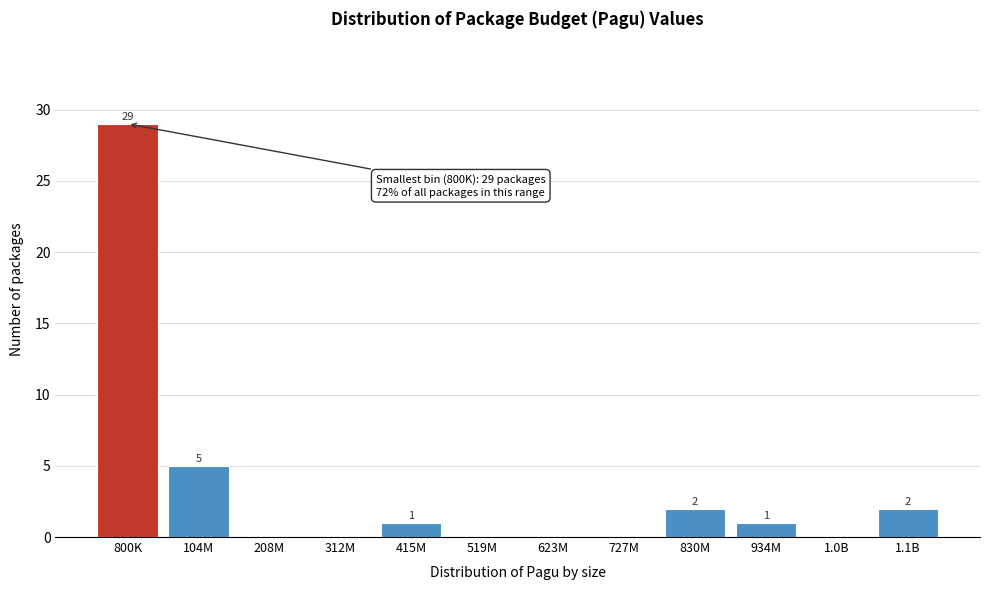

Reading left to right, extract all data points from this chart.

800K=29	104M=5	208M=0	312M=0	415M=1	519M=0	623M=0	727M=0	830M=2	934M=1	1.0B=0	1.1B=2